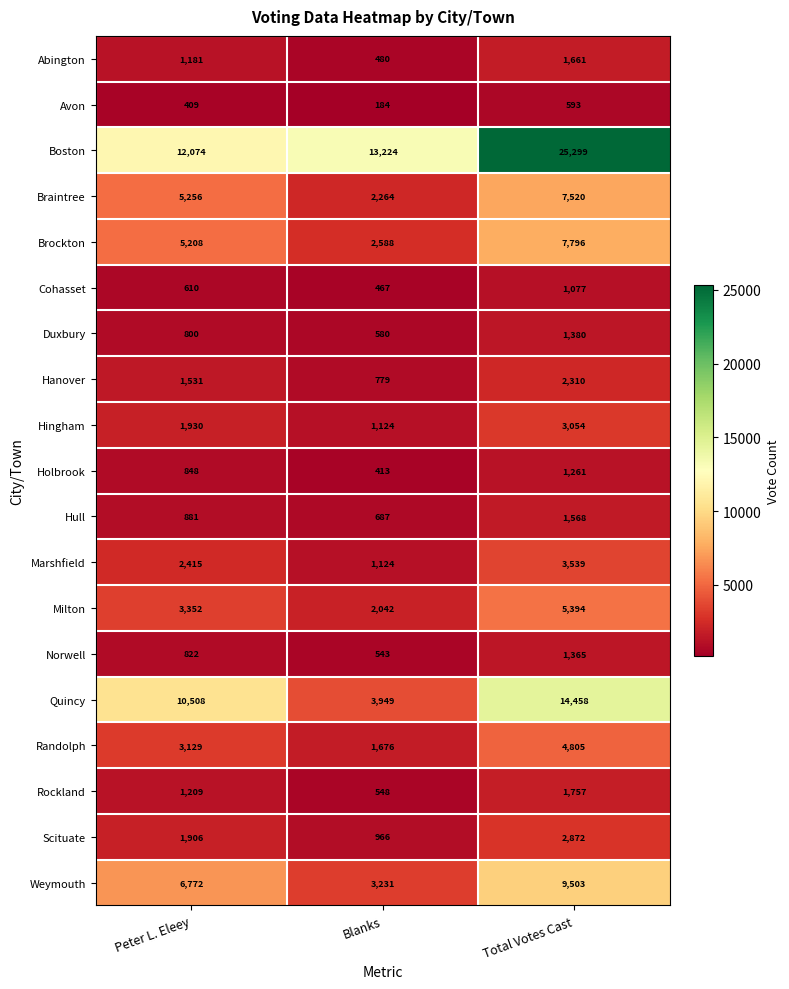

Which series has the widest spread of values?

Boston